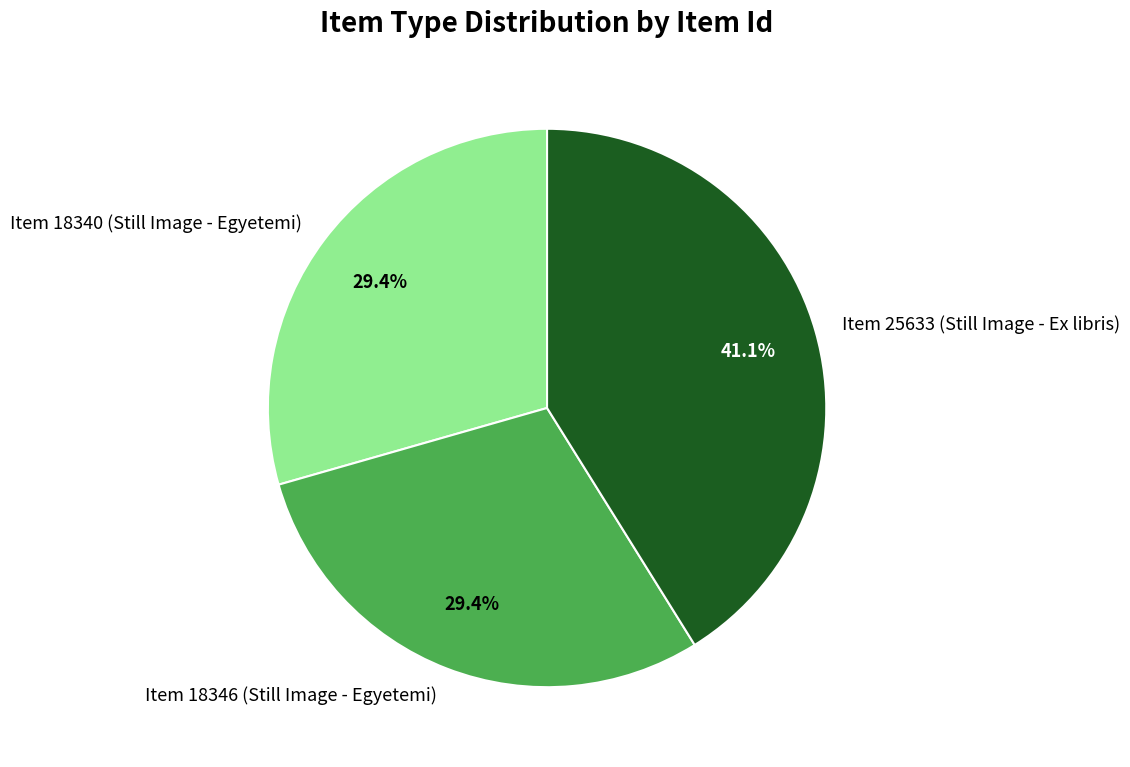

Does Item 25633 (Still Image - Ex libris) represent more than half of the total?

No